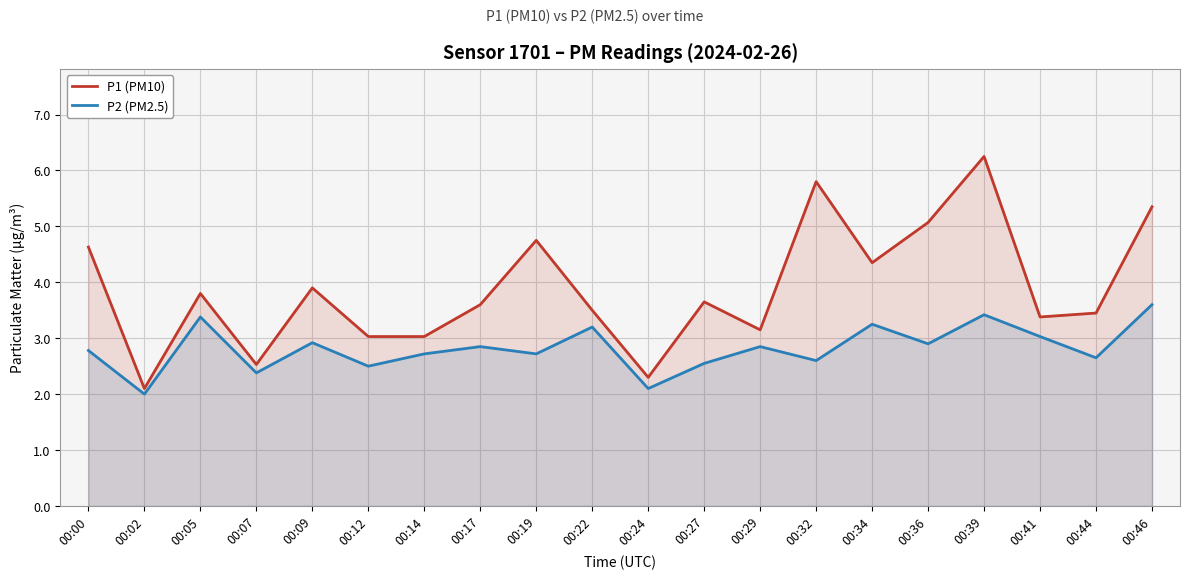

What are all the series names shown in the legend?

P1 (PM10), P2 (PM2.5)